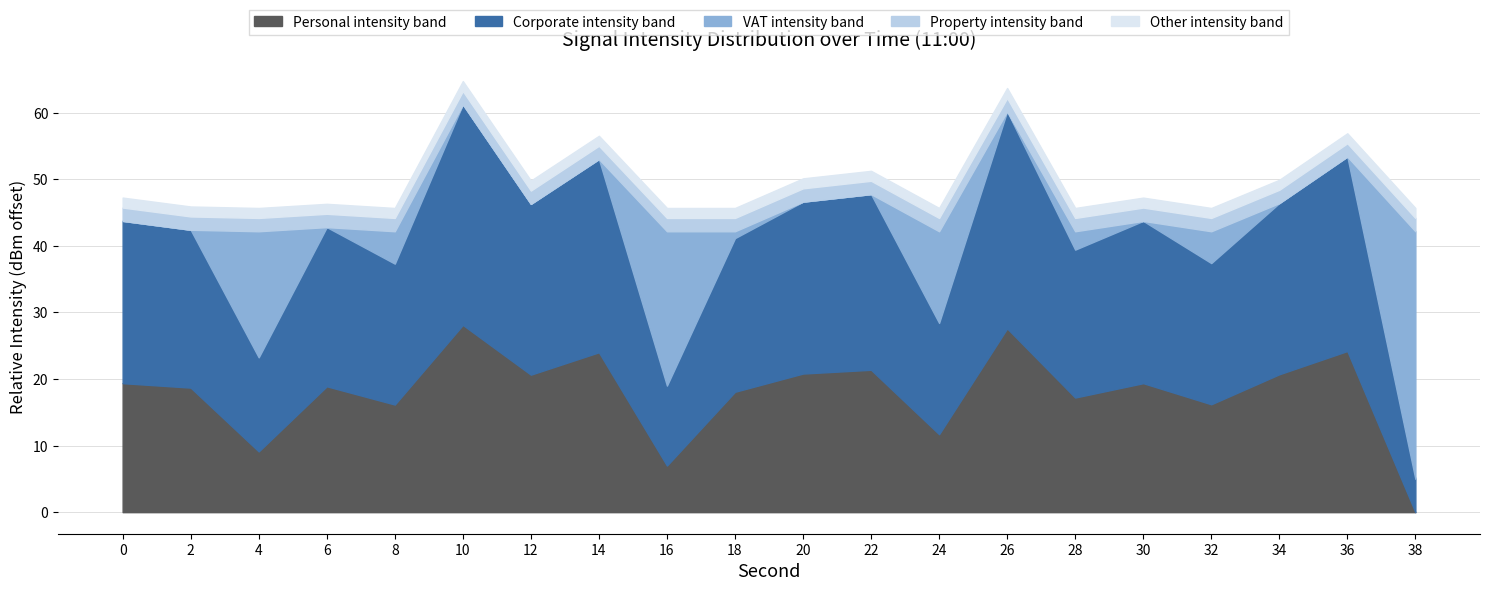

At which label does Personal intensity band reach its minimum?

38